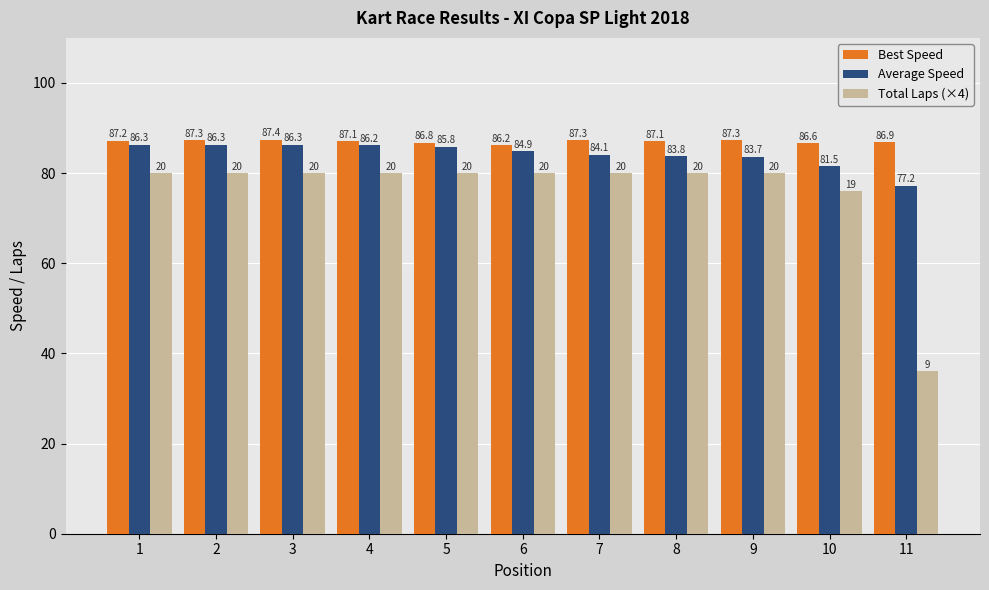

Reading left to right, what are all the values shown in this chart?

Best Speed: 1=87.2	2=87.3	3=87.4	4=87.1	5=86.8	6=86.2	7=87.3	8=87.1	9=87.3	10=86.6	11=86.9
Average Speed: 1=86.3	2=86.3	3=86.3	4=86.2	5=85.8	6=84.9	7=84.1	8=83.8	9=83.7	10=81.5	11=77.2
Total Laps (×4): 1=80.0	2=80.0	3=80.0	4=80.0	5=80.0	6=80.0	7=80.0	8=80.0	9=80.0	10=76.0	11=36.0